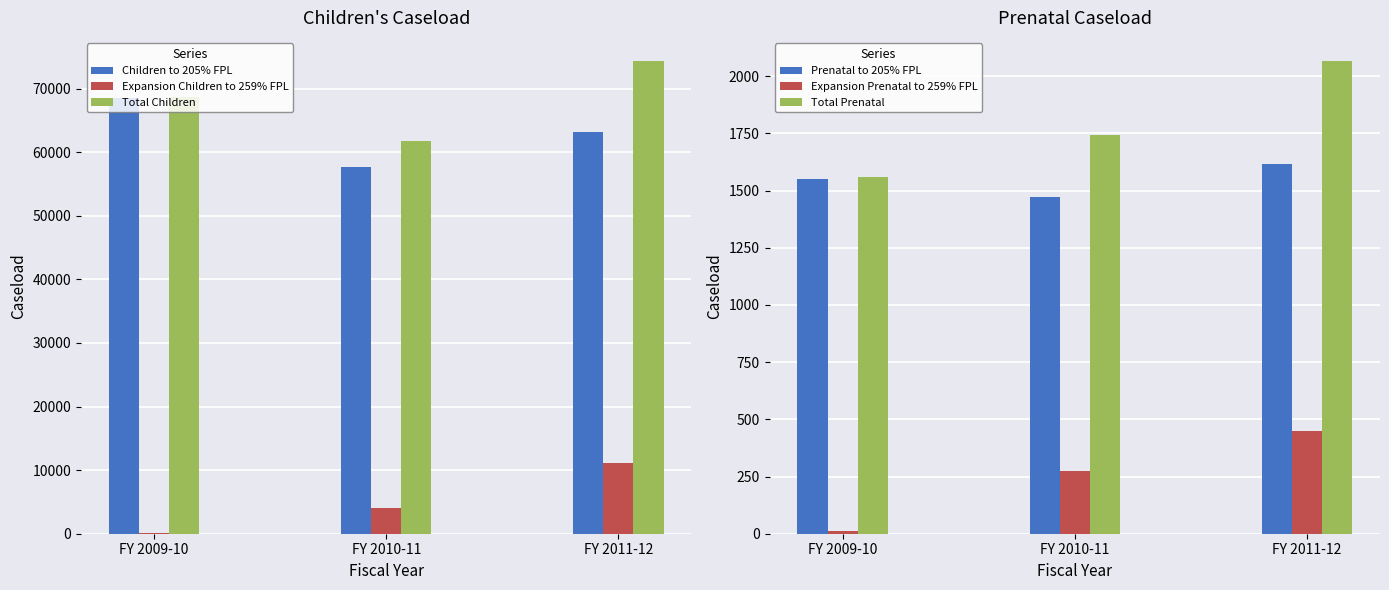

Reading left to right, extract all data points from this chart.

Children to 205% FPL: 68589	57717	63216
Expansion Children to 259% FPL: 136	4023	11049
Total Children: 68725	61740	74266
Prenatal to 205% FPL: 1549	1470	1616
Expansion Prenatal to 259% FPL: 11	272	448
Total Prenatal: 1560	1742	2064